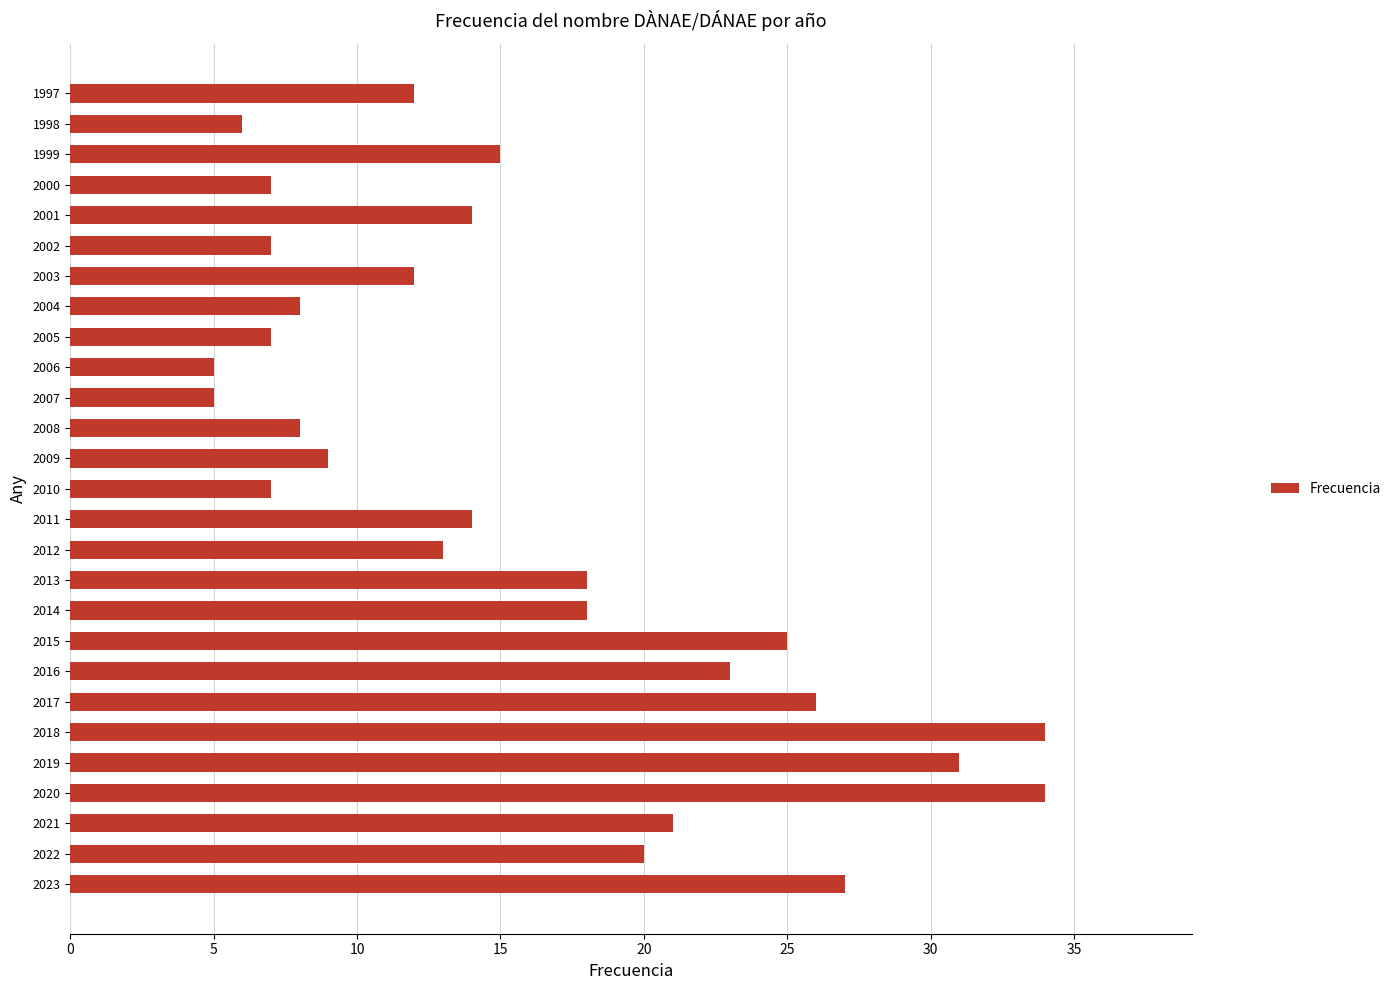

Does the chart contain stacked bars?

No